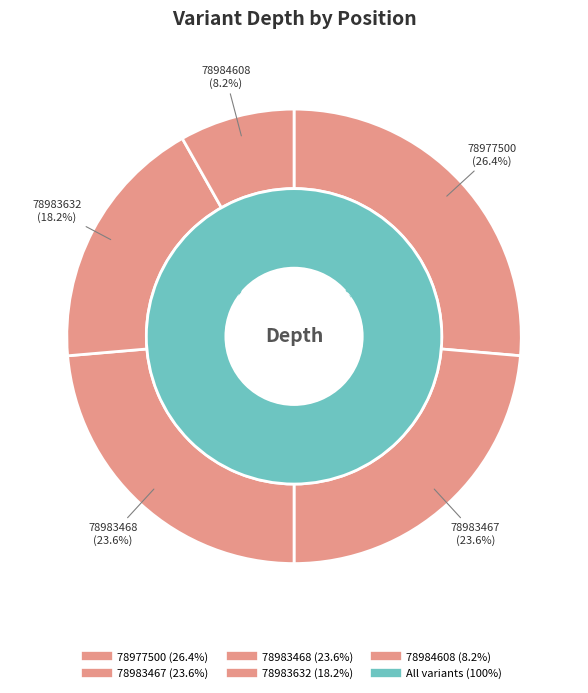

What is the total percentage of 78984608 and 78983468?

31.8%